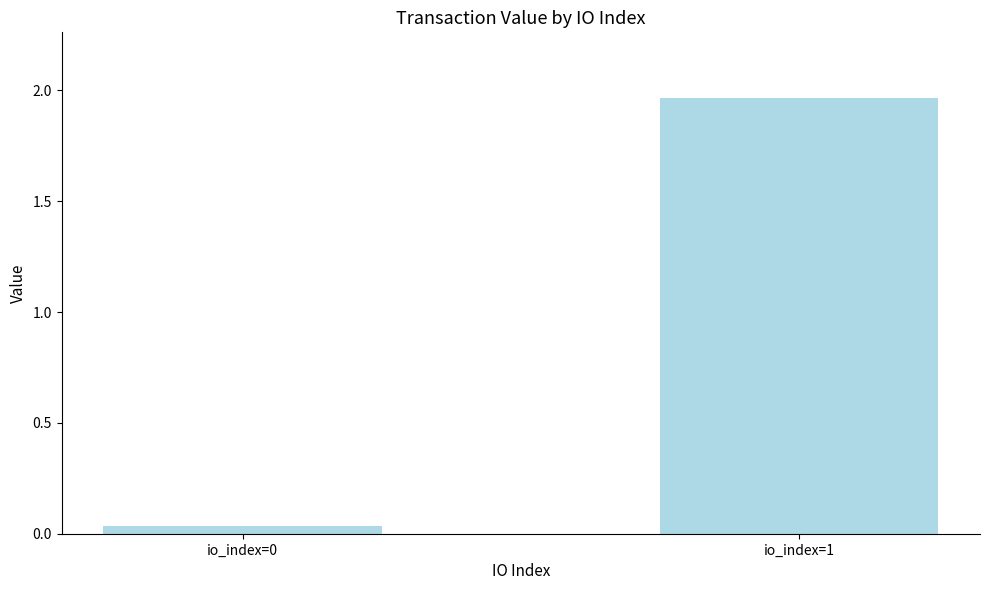

Is it true that the value at io_index=1 is 1.0?

False